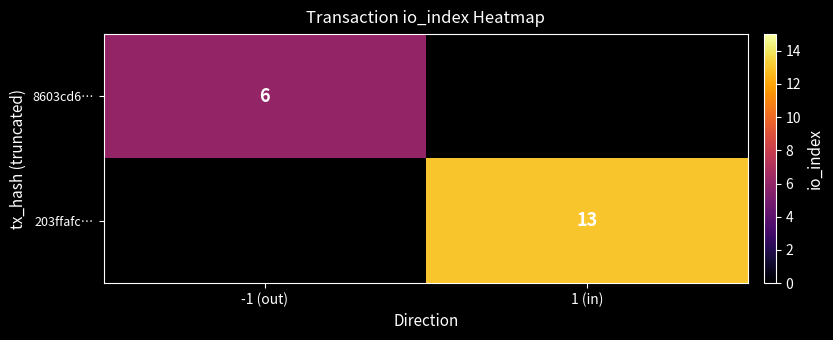

True or false: 8603cd6… has a value of 3 at -1 (out).

False